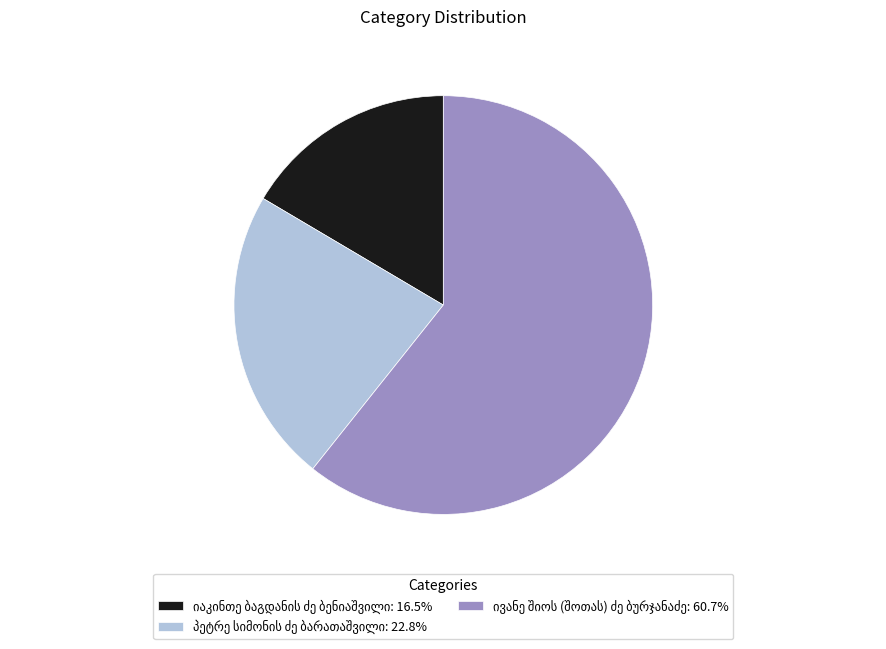

How many slices are in this pie chart?

3